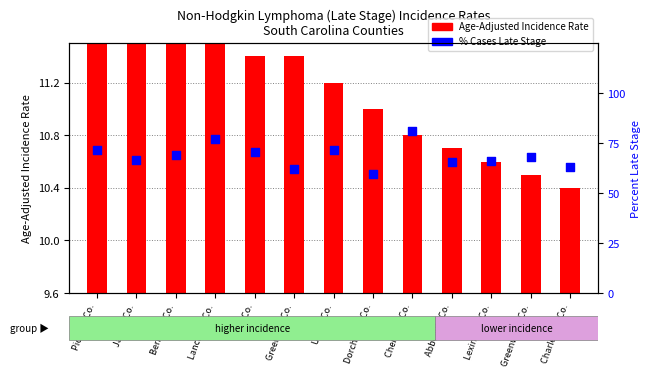

Which series has the largest total across all categories?

% Late Stage